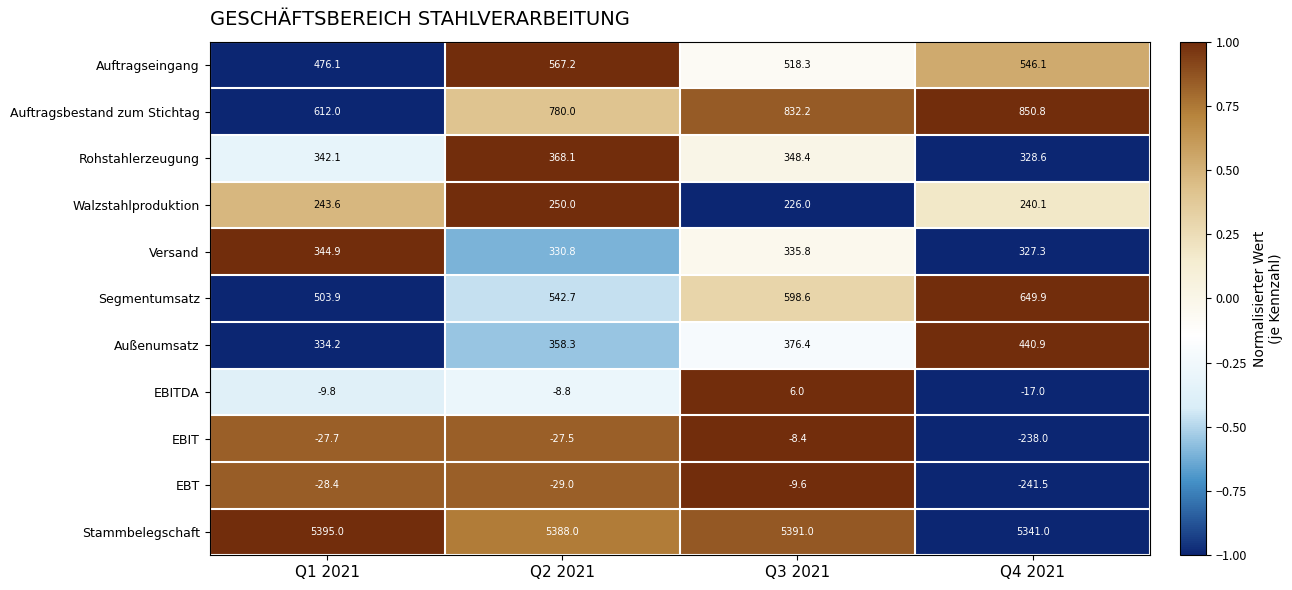

What is the difference between the second highest and minimum values in the Rohstahlerzeugung series?

19.8